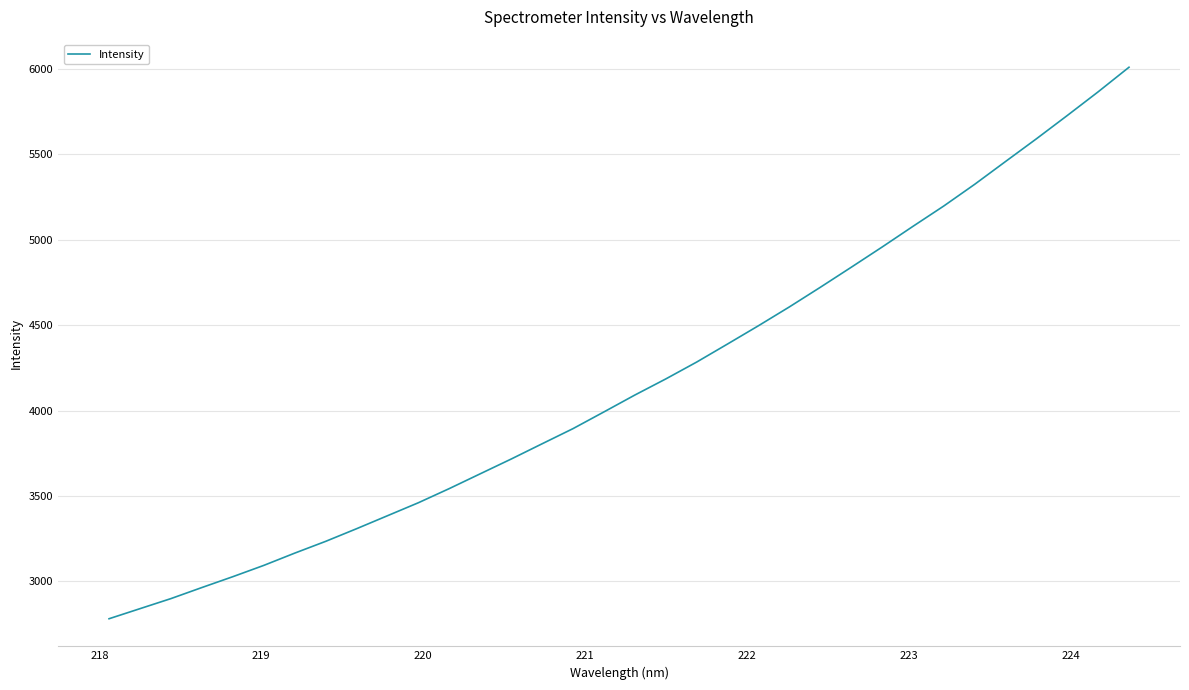

How many lines are shown in the chart?

1